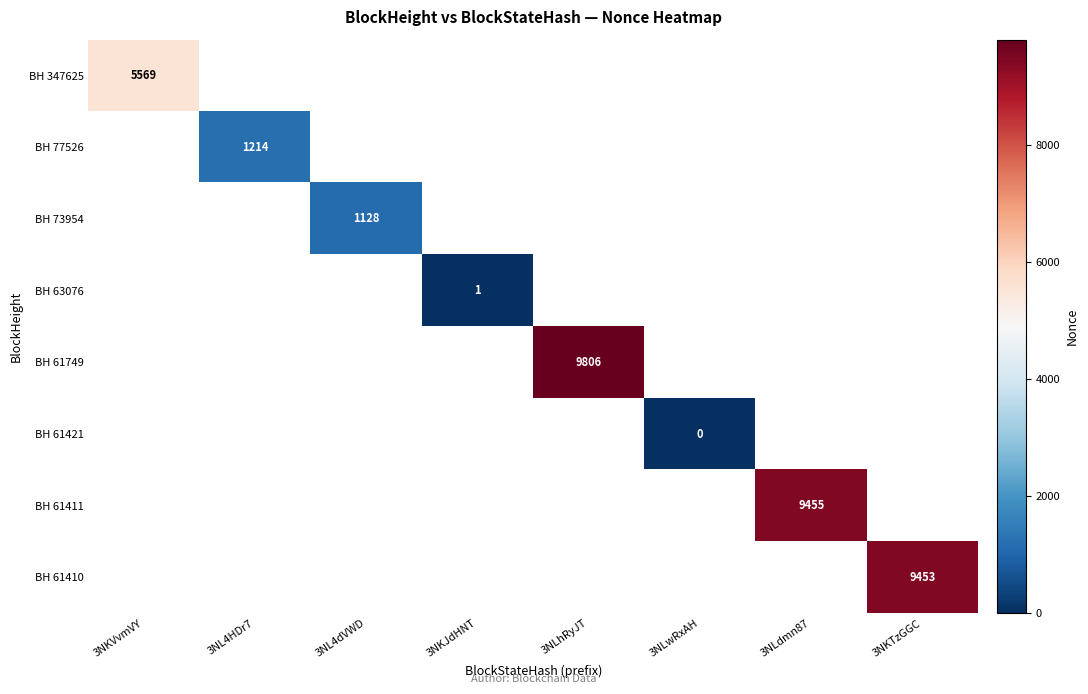

Is it true that BH 347625 equals 5569 at 3NKVvmVY?

True